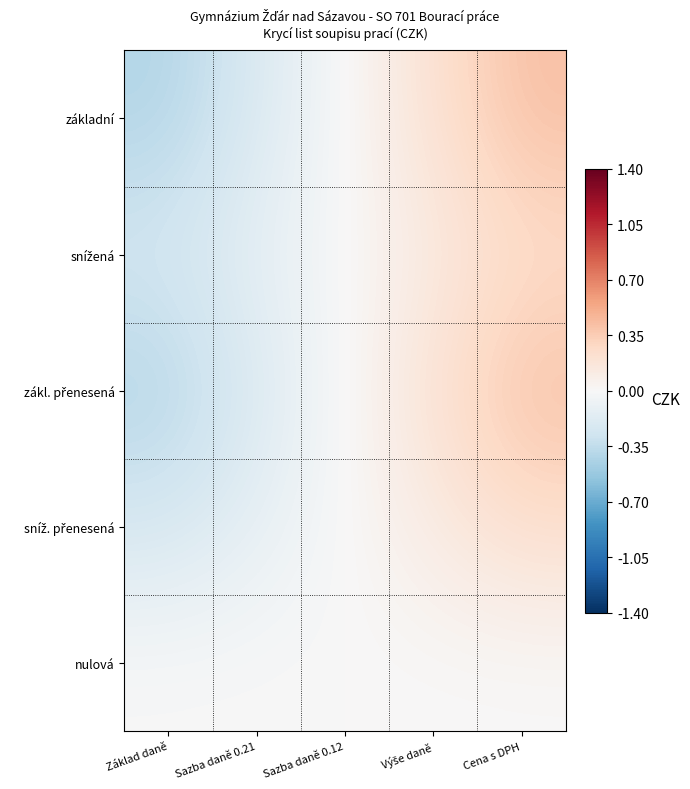

Which series has the largest total across all categories?

základní